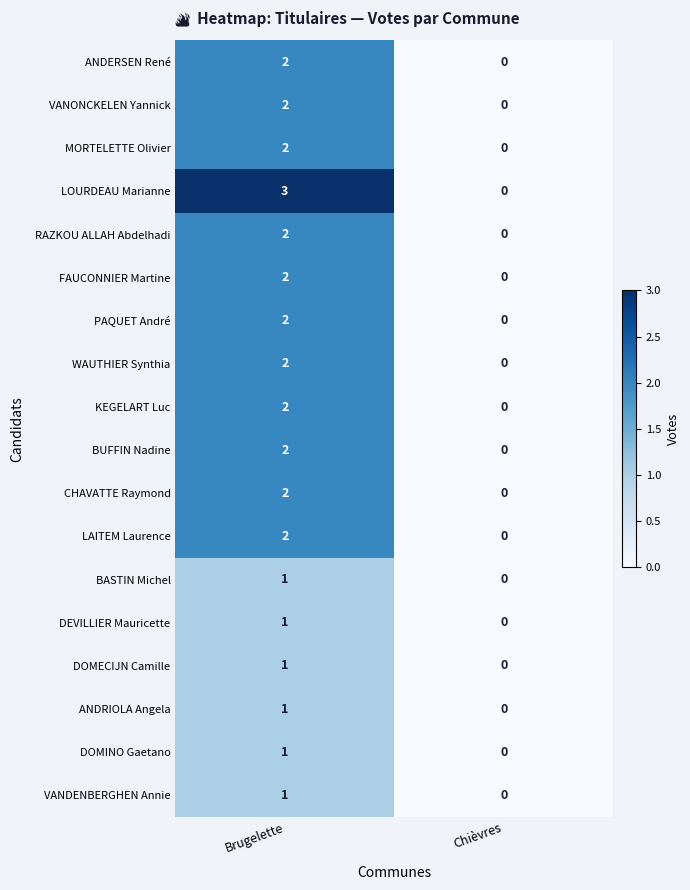

Which label corresponds to the smallest value in the chart?

Chièvres